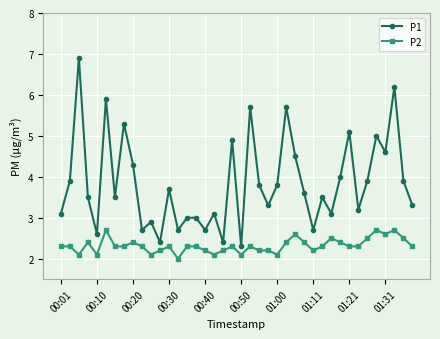

What is the sum of all P2 values?

92.8